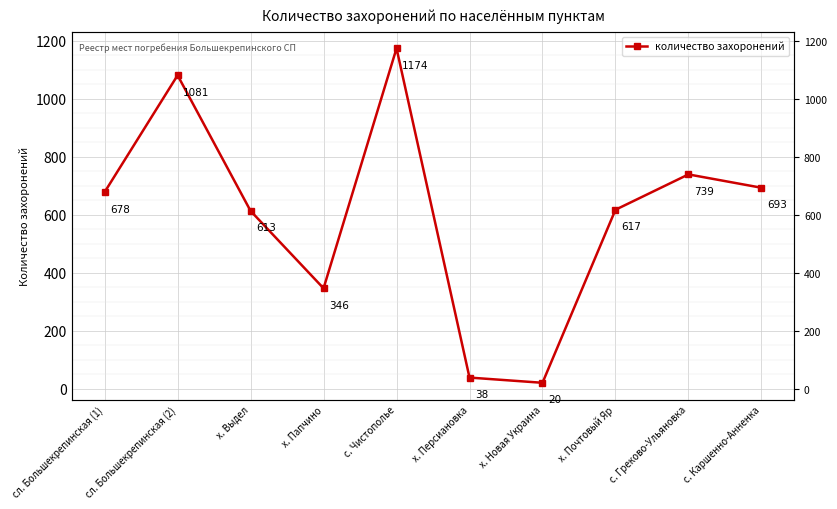

Is it true that the value at с. Каршенно-Анненка is 977?

False